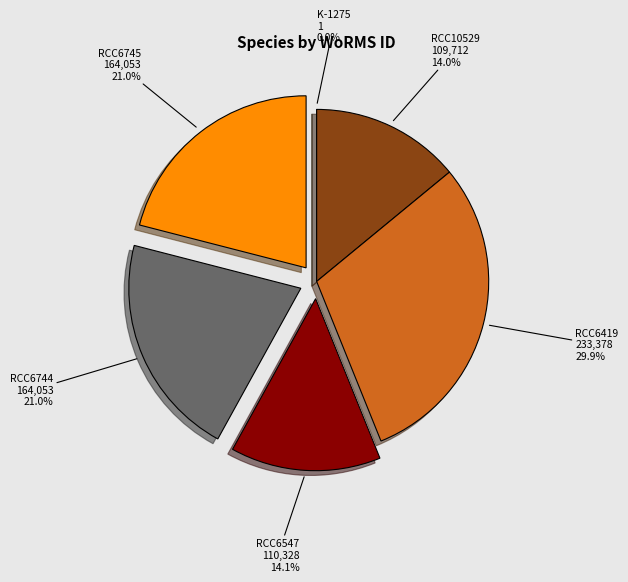

What is the ratio of the value at RCC6419 to the value at RCC6744?

1.4